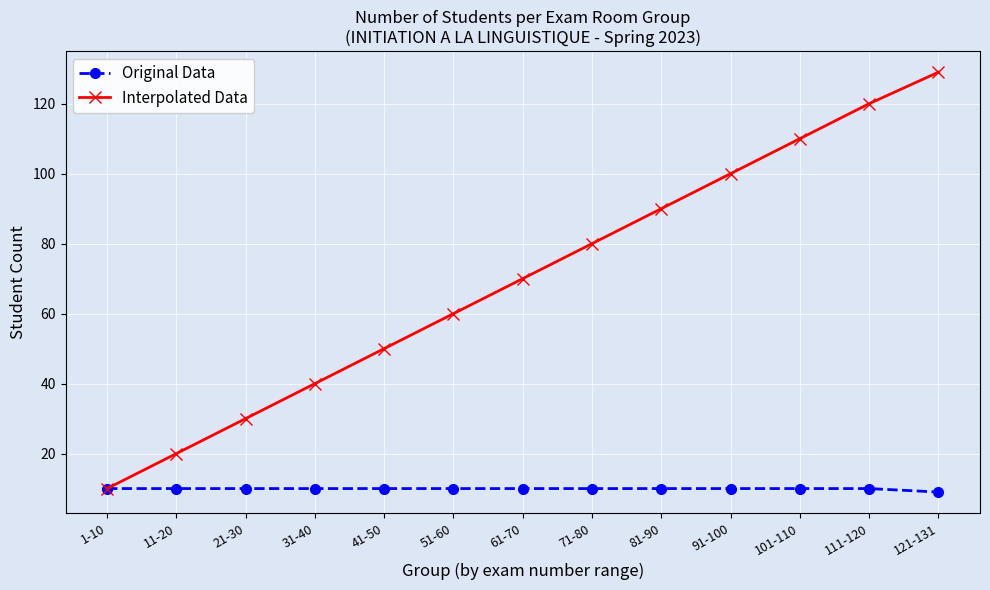

At which category is the sum across all series the highest?

121-131